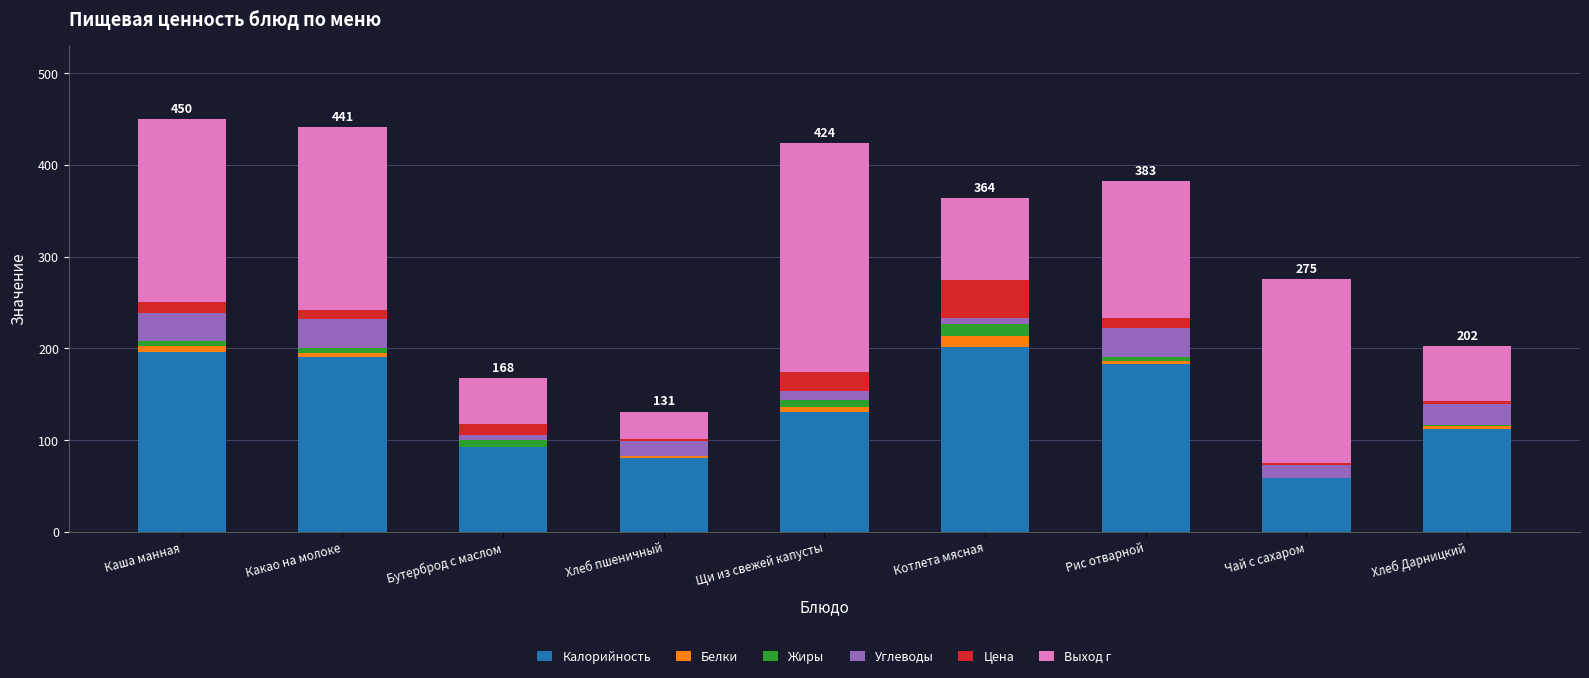

The Калорийность series shows 190.0 at Какао на молоке. True or false?

True